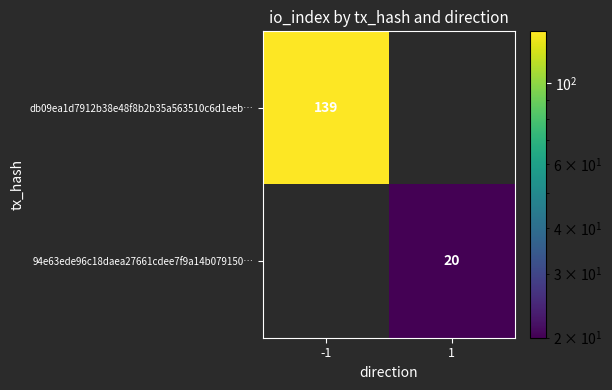

The db09ea1d7912b38e48f8b2b35a563510c6d1eeb… series shows 60 at -1. True or false?

False